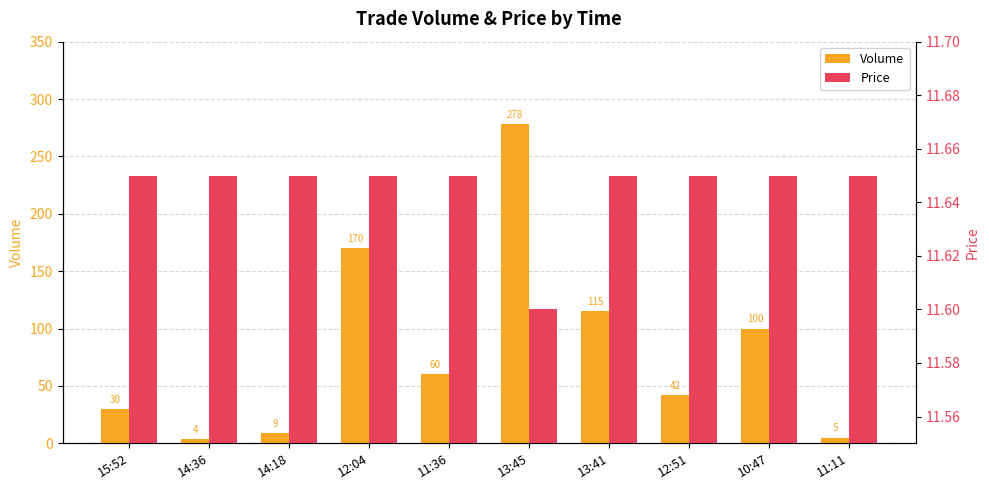

Reading left to right, list all the values displayed in this chart.

Volume: 15:52=30.0	14:36=4.0	14:18=9.0	12:04=170.0	11:36=60.0	13:45=278.0	13:41=115.0	12:51=42.0	10:47=100.0	11:11=5.0
Price: 15:52=11.7	14:36=11.7	14:18=11.7	12:04=11.7	11:36=11.7	13:45=11.6	13:41=11.7	12:51=11.7	10:47=11.7	11:11=11.7